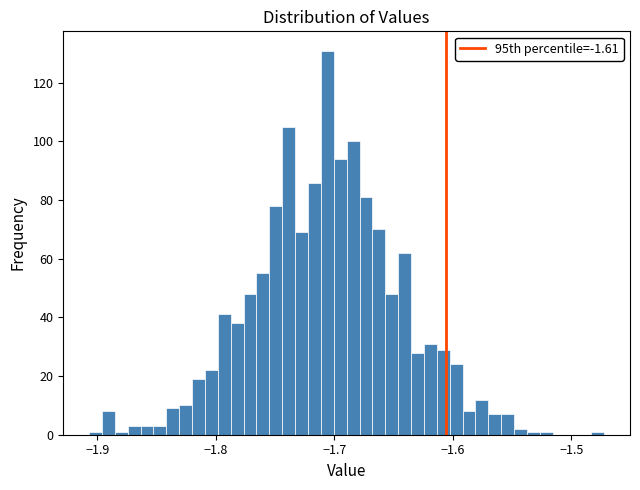

Around what value on the x-axis is the tallest bar? Give the approximate position of its centre, as read against the axis.

-1.71